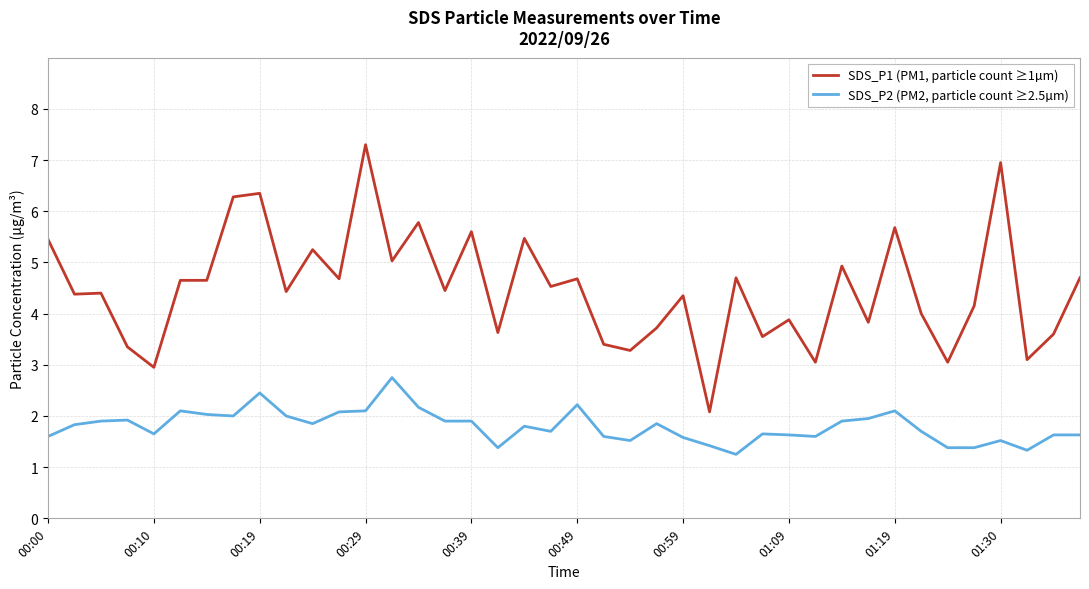

True or false: SDS_P2 (PM2, particle count ≥2.5µm) and SDS_P1 (PM1, particle count ≥1µm) cross at least once.

False